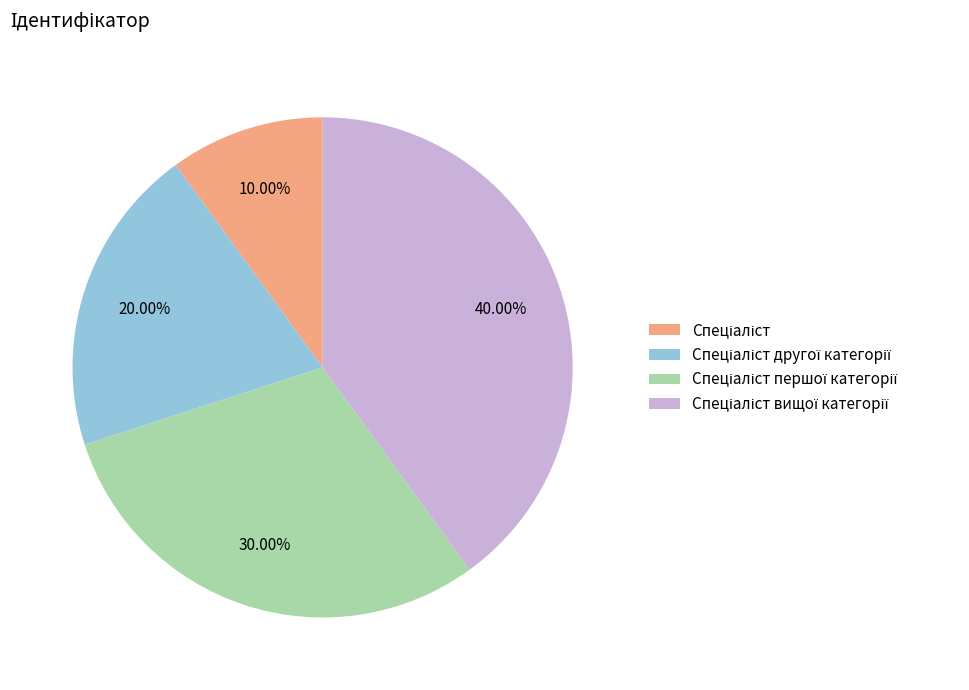

How many slices are in this pie chart?

4